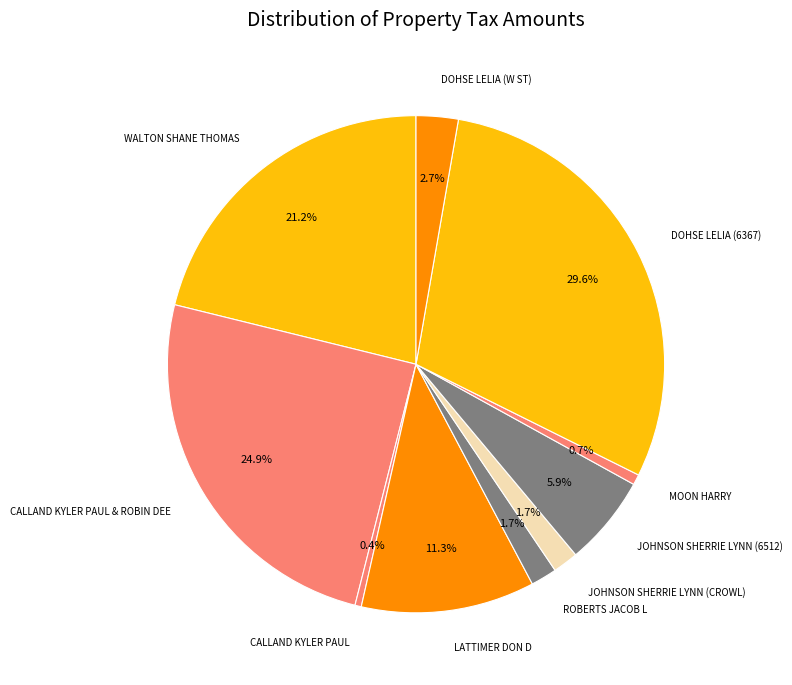

Between JOHNSON SHERRIE LYNN (CROWL) and DOHSE LELIA (6367), which is larger?

DOHSE LELIA (6367)